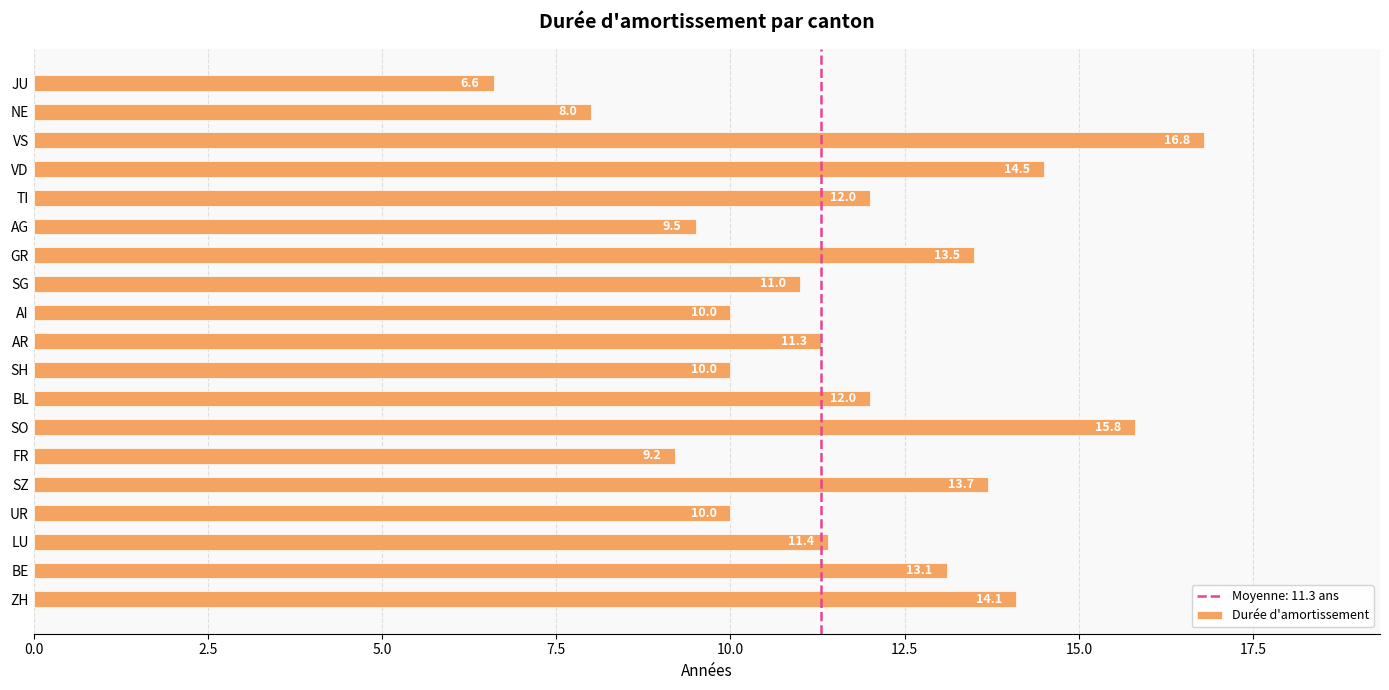

The chart shows a value of 19.6 at GR. True or false?

False